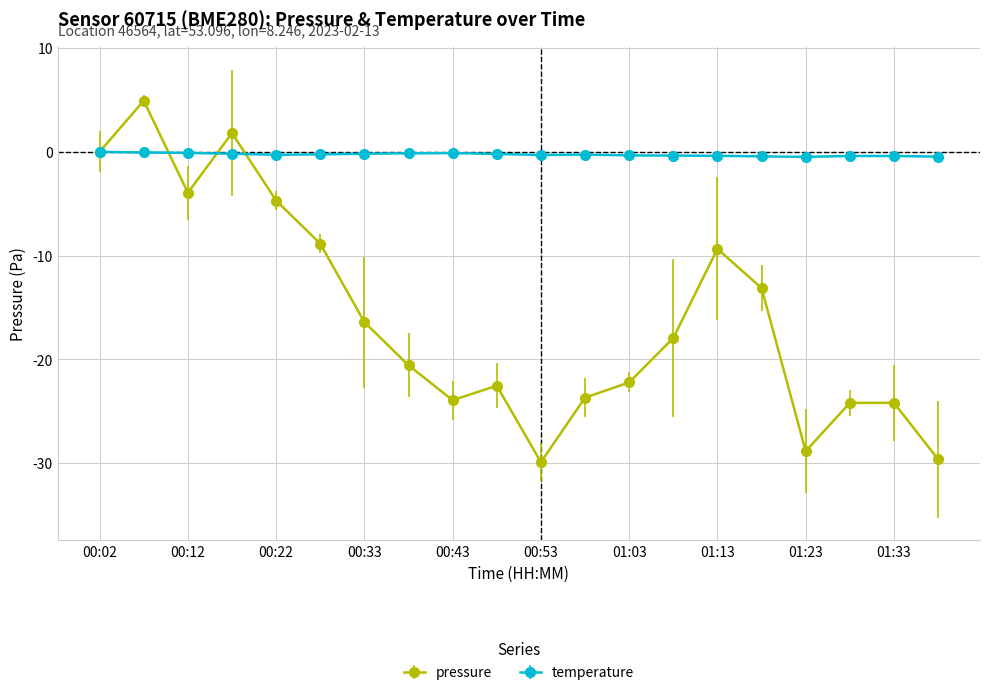

Which series has the widest spread of values?

pressure